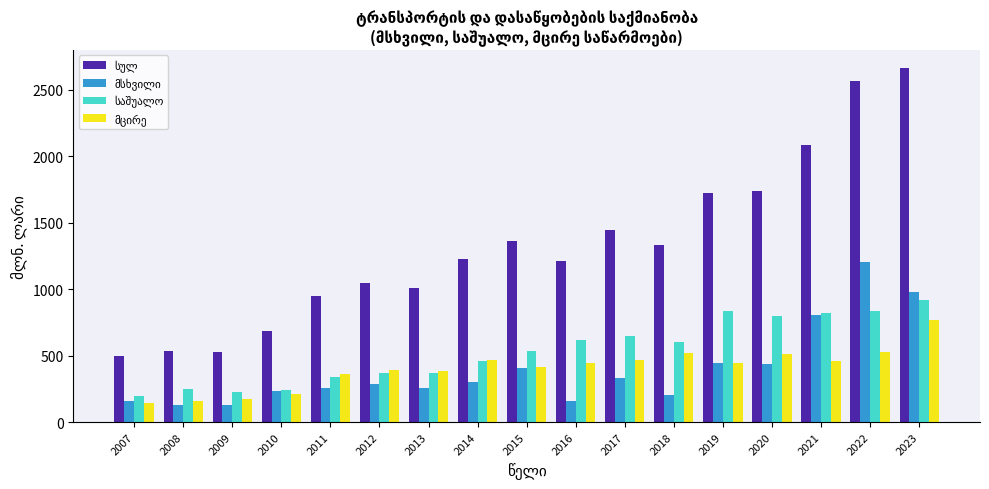

What is the minimum value shown in the chart?

127.7